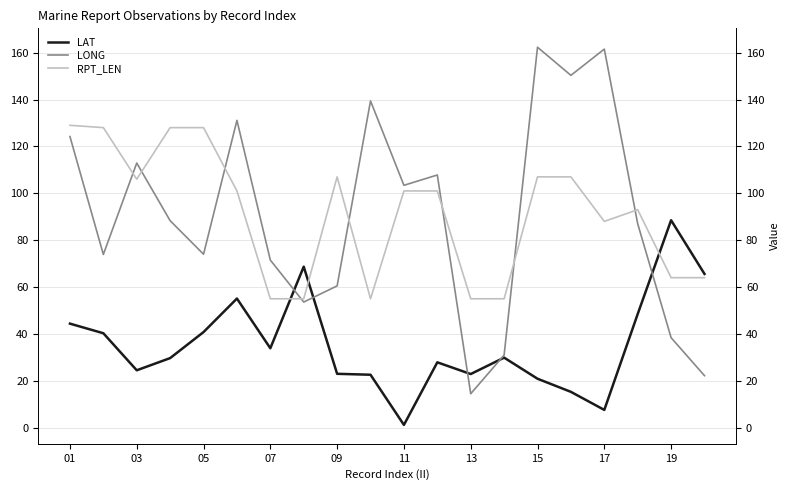

Reading left to right, what are all the values shown in this chart?

LAT: 44.4	40.3	24.5	29.7	40.8	55.1	33.9	68.7	23.0	22.6	1.2	27.9	22.9	29.9	20.9	15.3	7.6	48.5	88.5	65.6
LONG: 124.2	73.9	112.9	88.3	74.0	131.1	71.5	53.6	60.5	139.4	103.4	107.8	14.5	31.0	162.3	150.3	161.5	87.0	38.4	22.2
RPT_LEN: 129.0	128.0	106.0	128.0	128.0	101.0	55.0	55.0	107.0	55.0	101.0	101.0	55.0	55.0	107.0	107.0	88.0	93.0	64.0	64.0